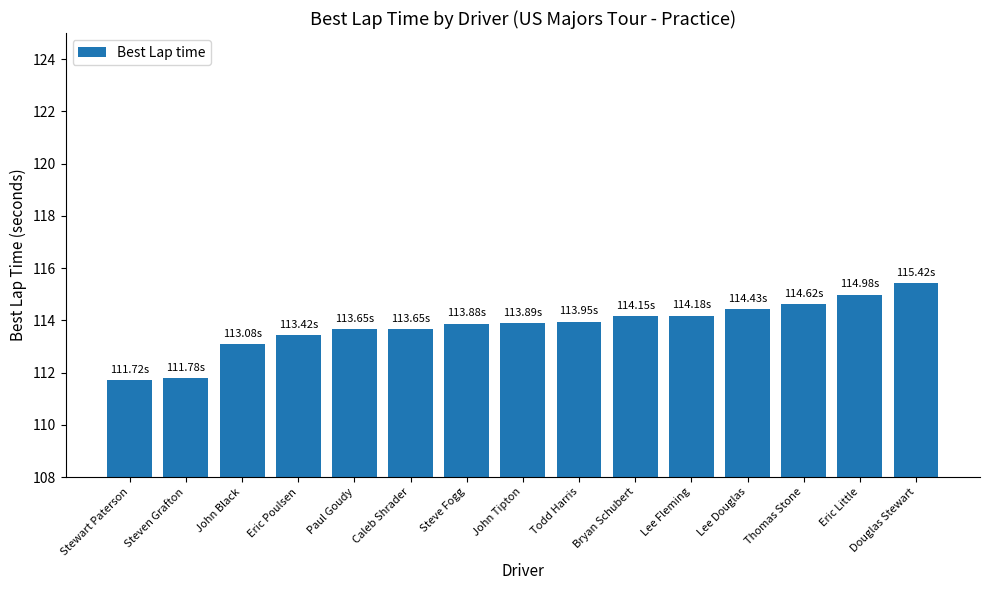

Which label corresponds to the largest value in the chart?

Douglas Stewart